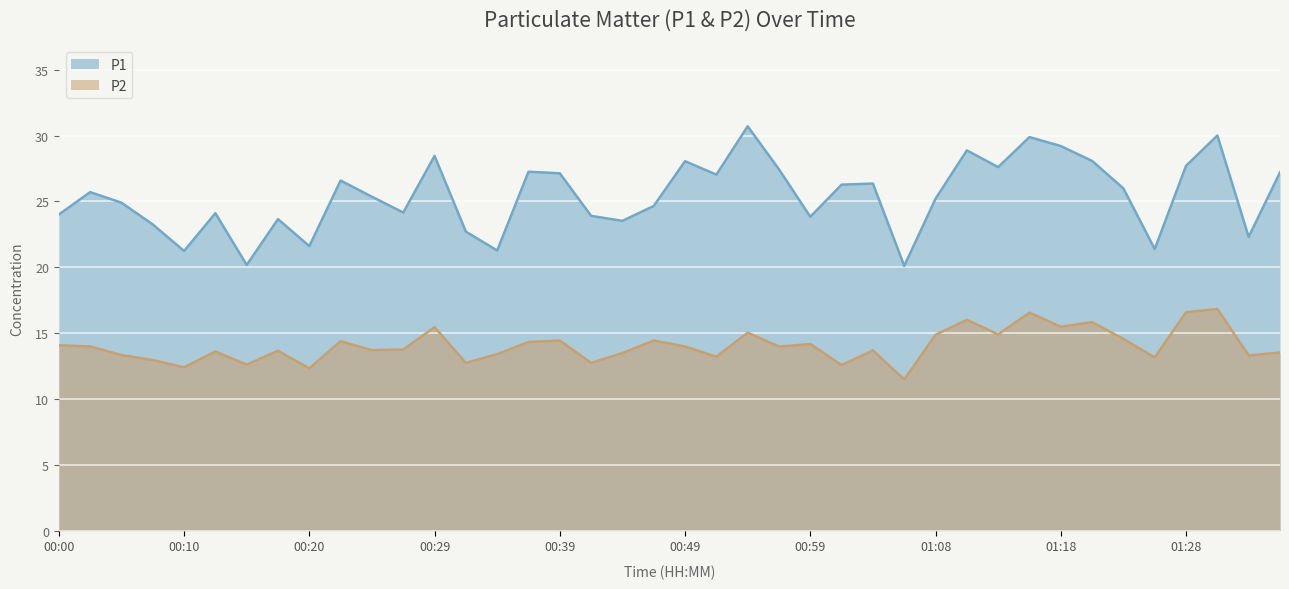

What is the total value across all series at 01:23?

40.5